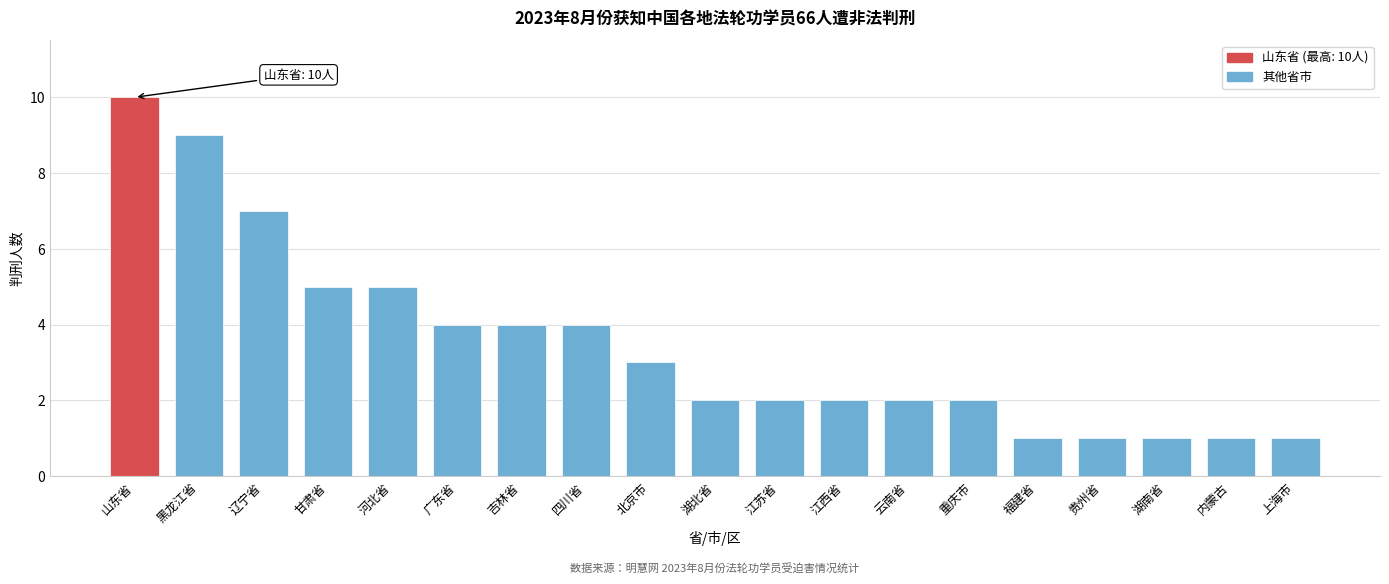

Reading right to left, transcribe all the data shown in this chart.

1	1	1	1	1	2	2	2	2	2	3	4	4	4	5	5	7	9	10